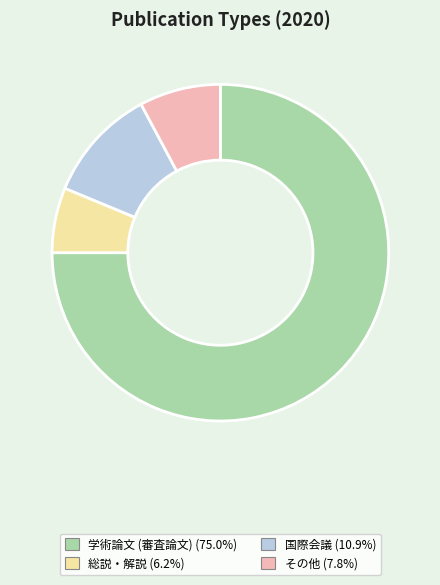

Which has a higher value, 国際会議 or その他?

国際会議